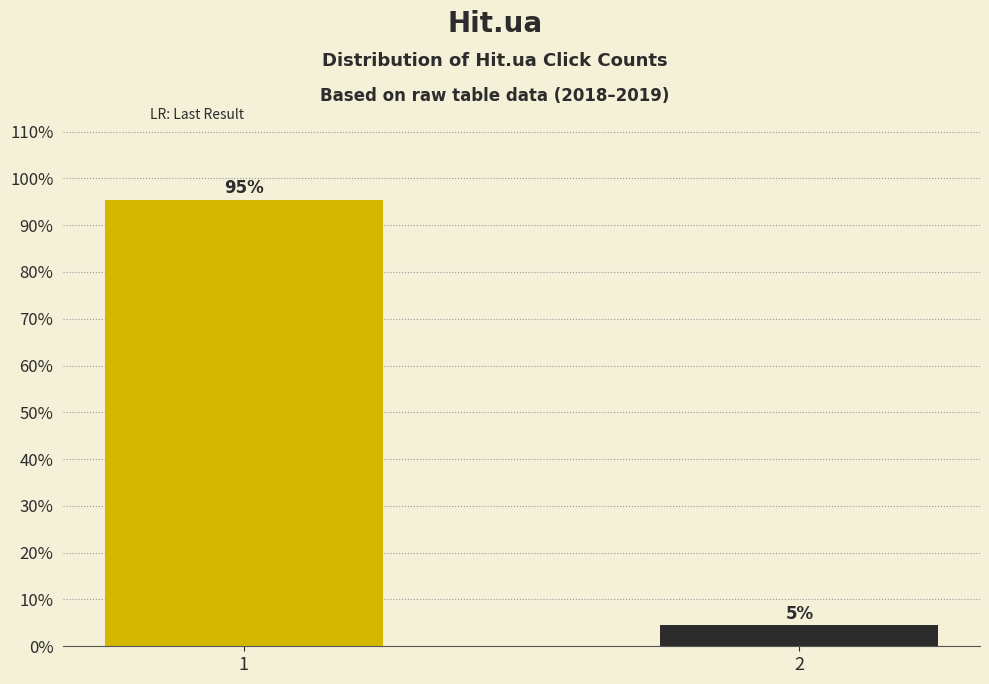

What is the approximate value at 1?

95.5